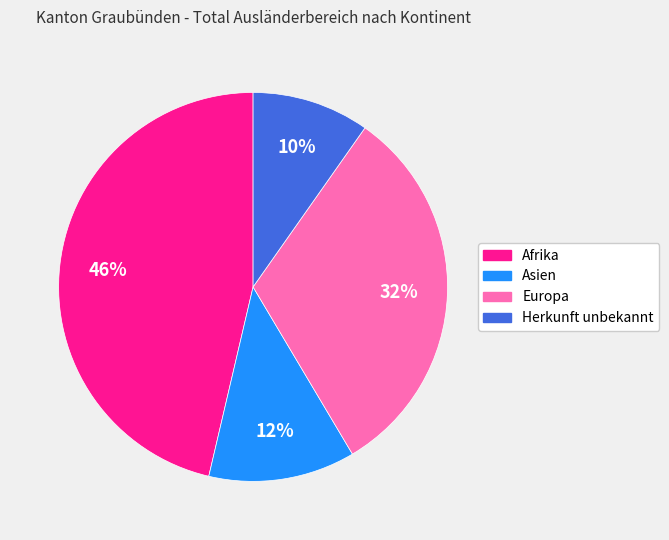

To the nearest percent, what is the average slice percentage?

25%